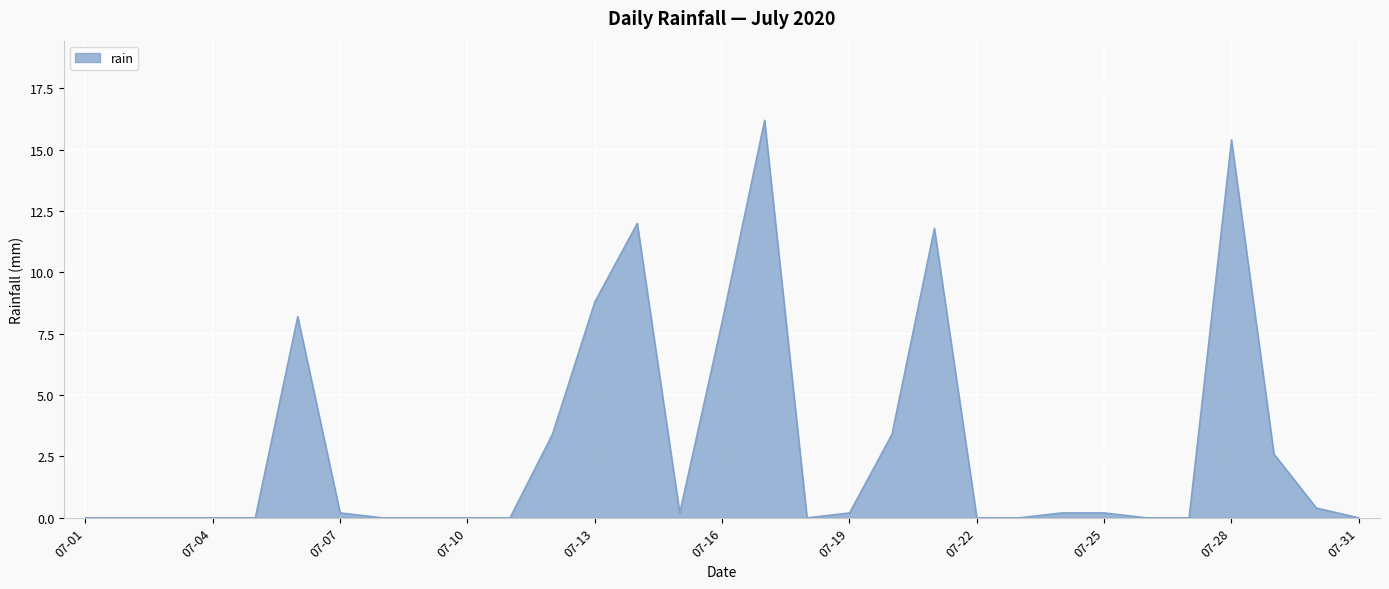

What is the maximum value shown in the chart?

16.2